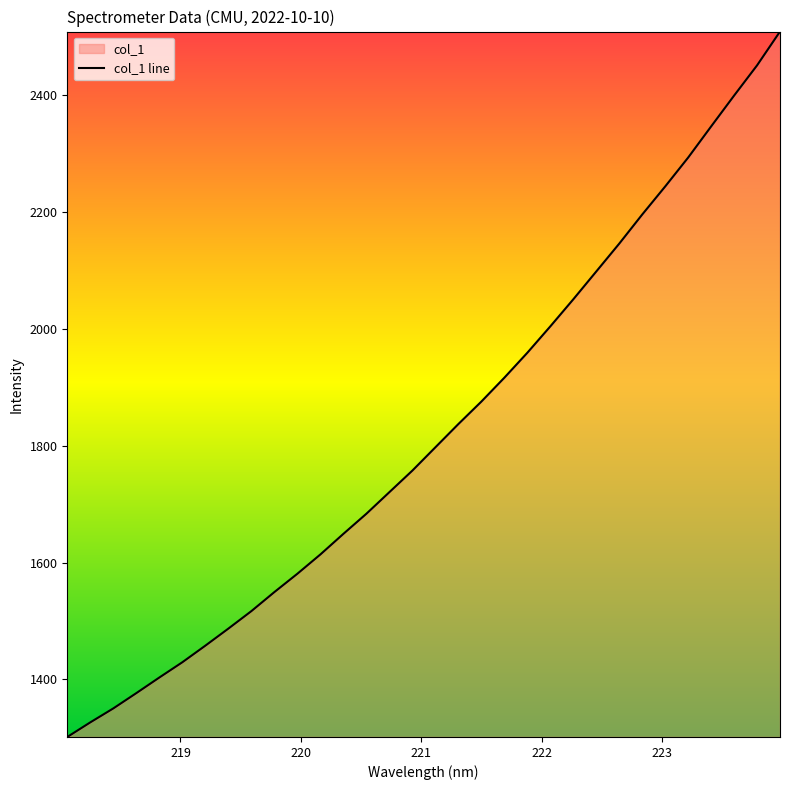

What is the difference between the maximum and minimum values?

1207.8